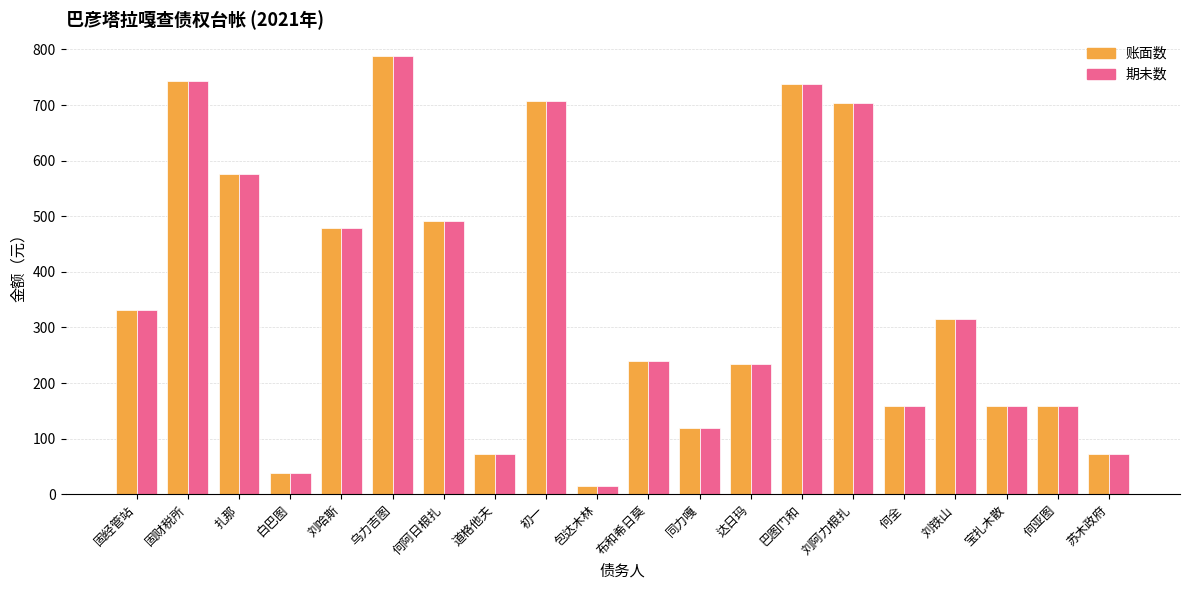

At how many categories does at least one series exceed 467?

8